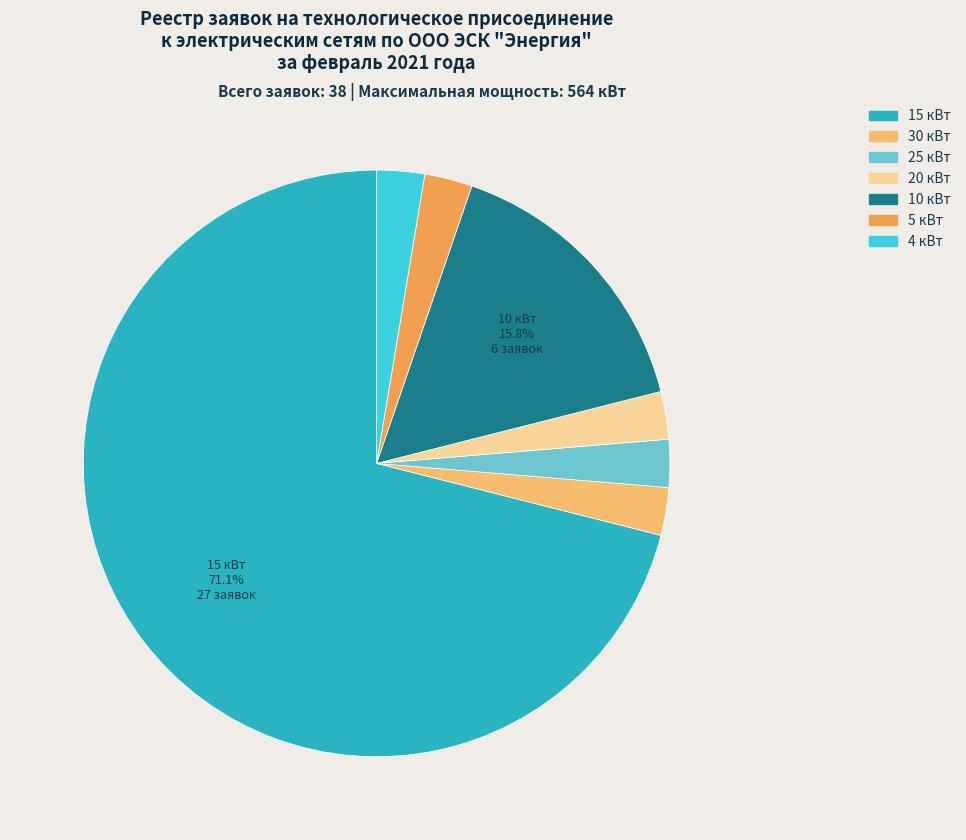

Combined, do 4 кВт and 25 кВт account for over 50%?

No